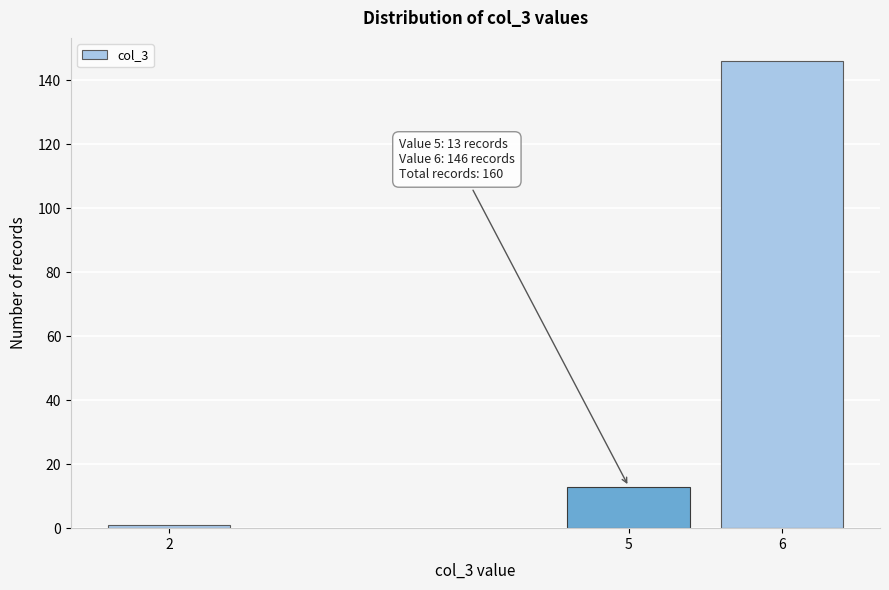

Reading left to right, transcribe all the data shown in this chart.

2=1	5=13	6=146